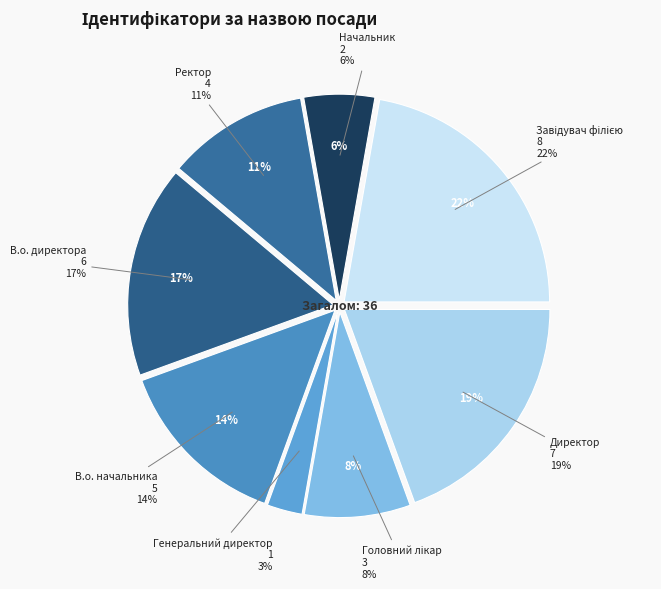

True or false: Завідувач філією accounts for 22% of the total.

True